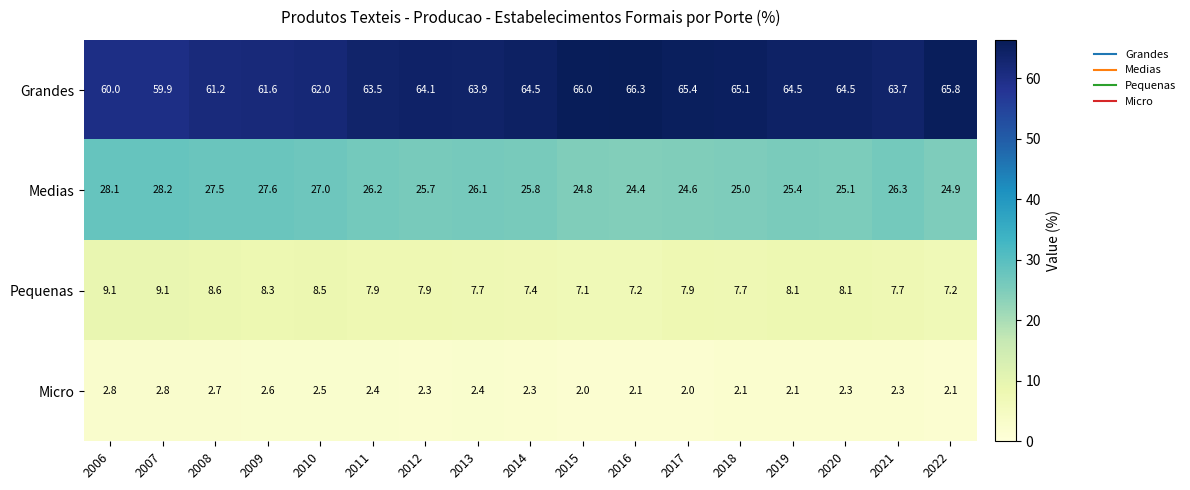

Which series changed the most between 2007 and 2014?

Grandes